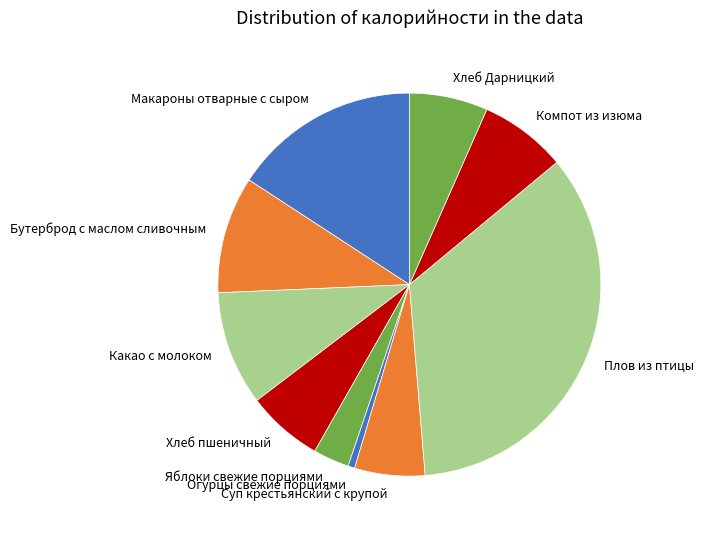

Is Плов из птицы the majority of the pie?

No